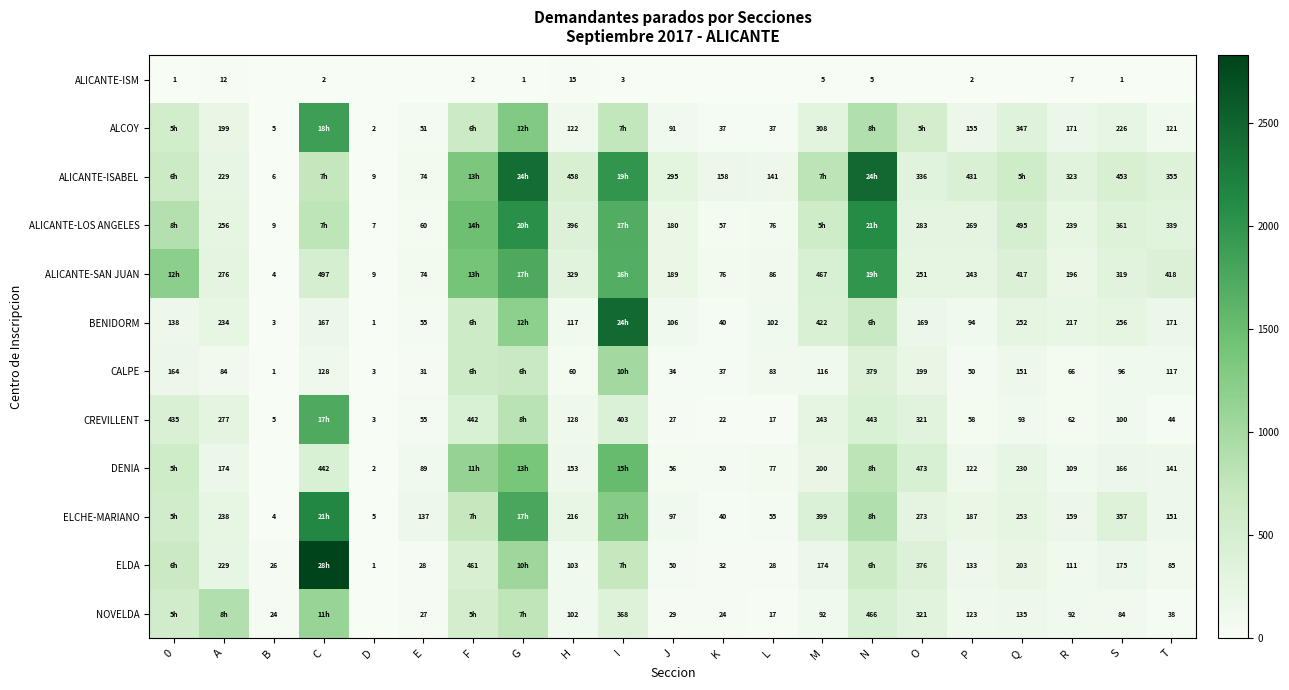

What is the spread (max minus min) of values at P?

429